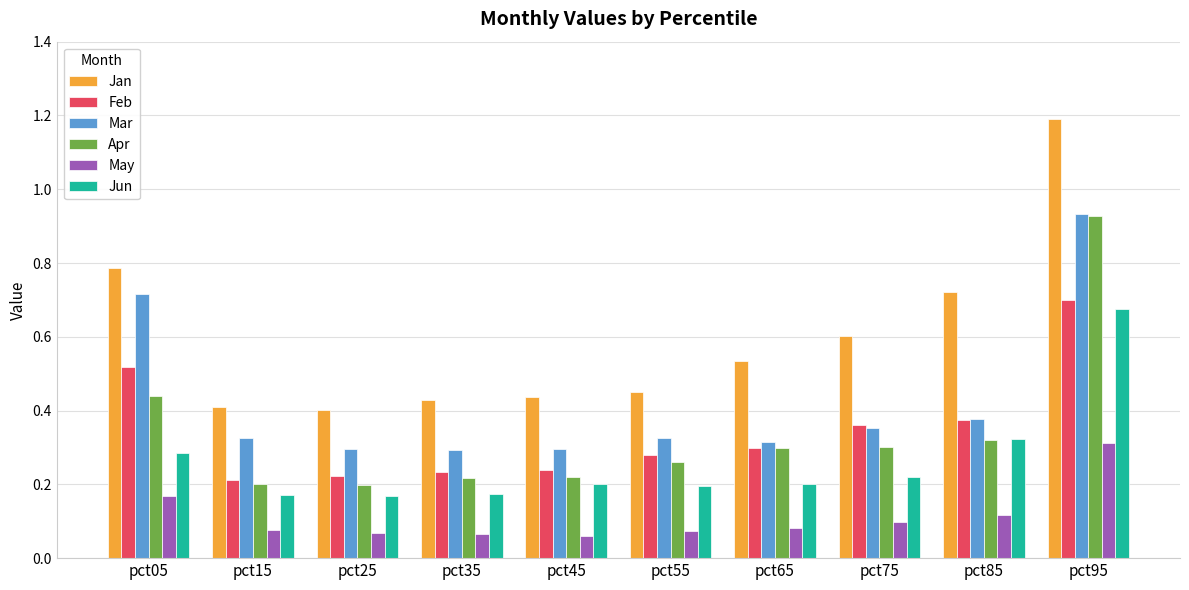

At which label does Jun reach its peak?

pct95